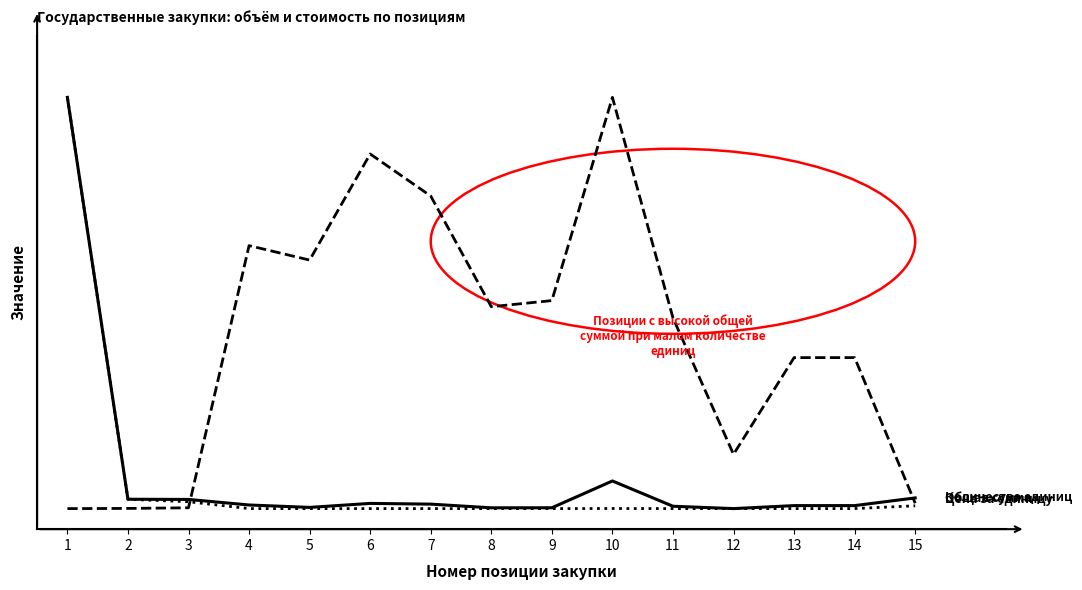

Is this an area chart (filled region under the line)?

No